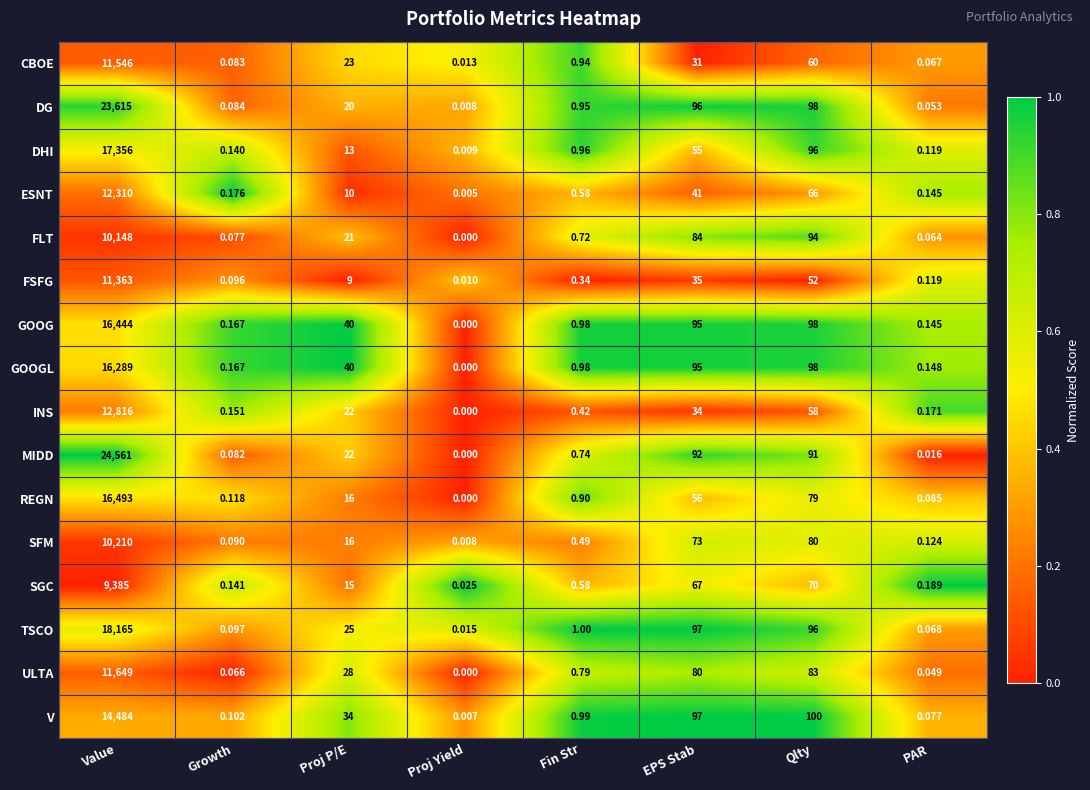

Is the value of DG at Proj Yield greater than the value of SGC at Qlty?

No